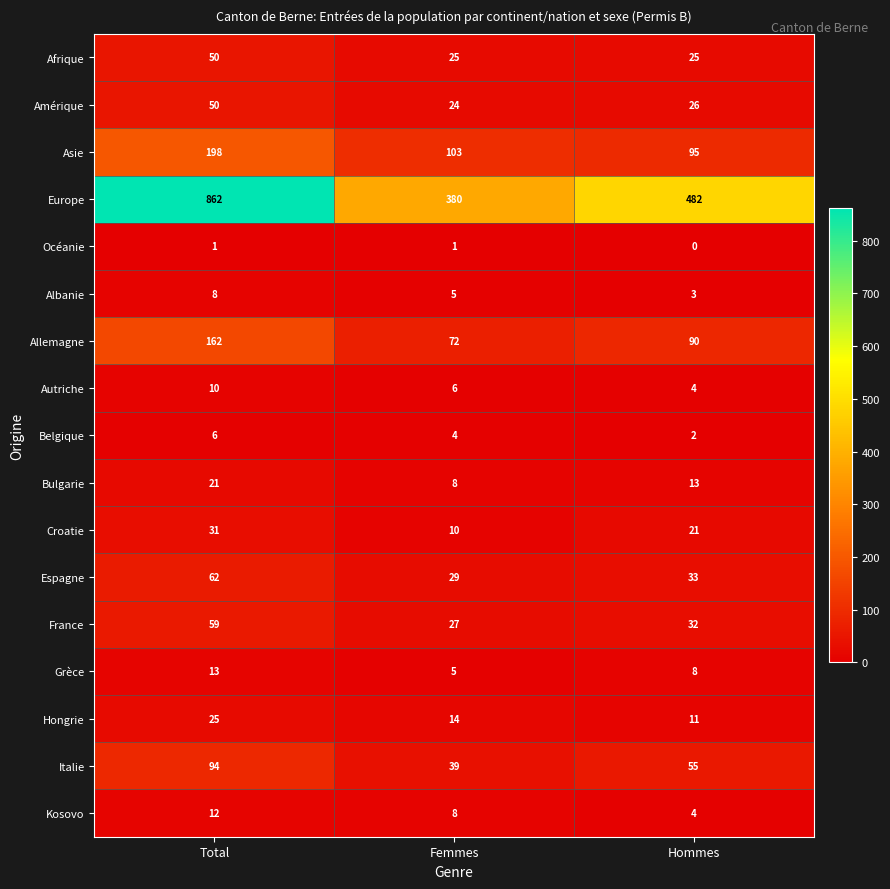

Is it true that Amérique equals 68 at Total?

False